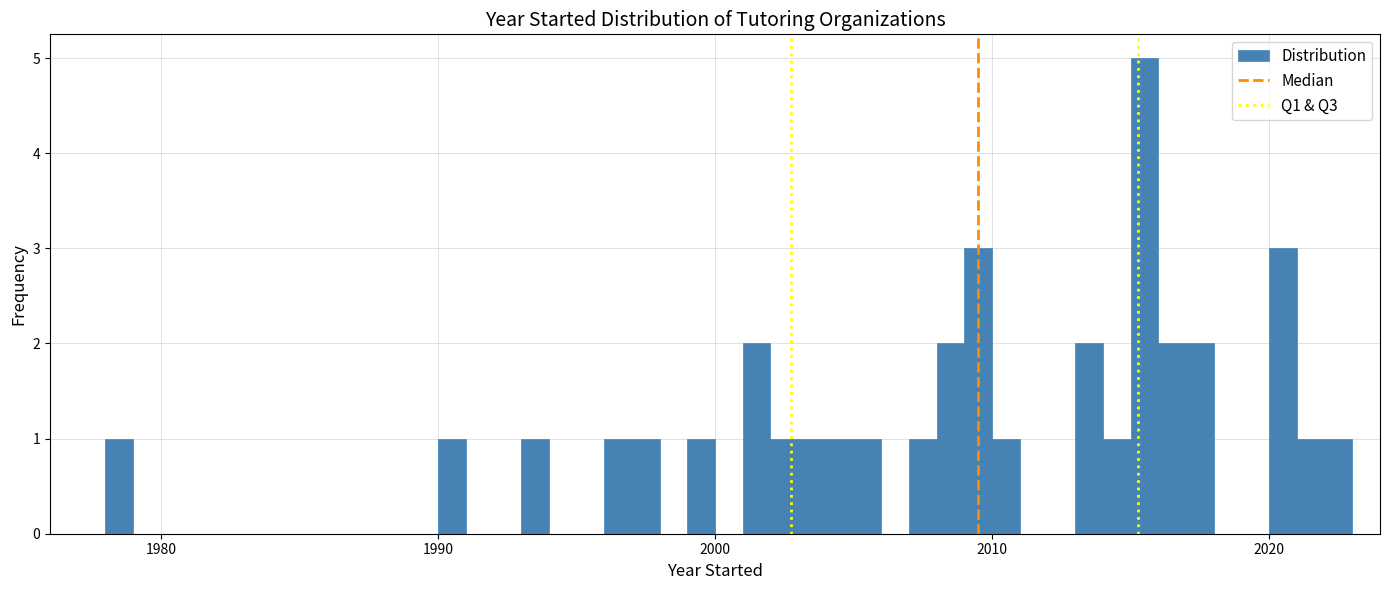

Read against the x-axis, roughly where is the centre of the tallest bar?

2016